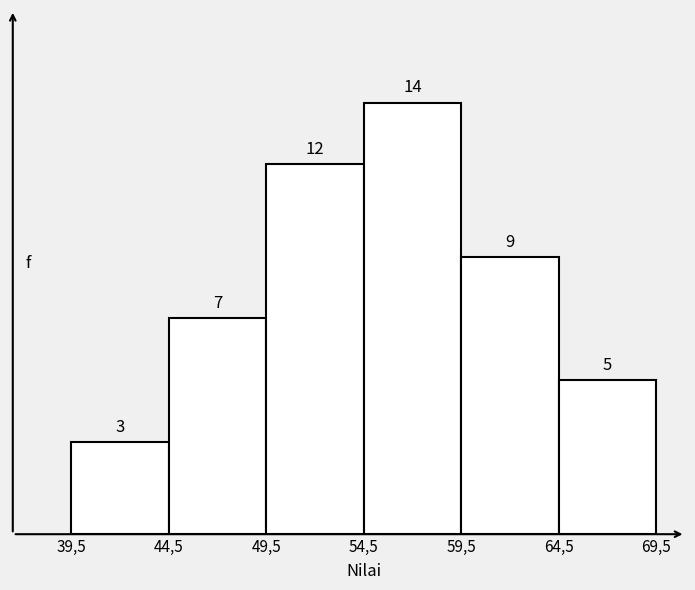

Reading left to right, transcribe all the data shown in this chart.

3	7	12	14	9	5